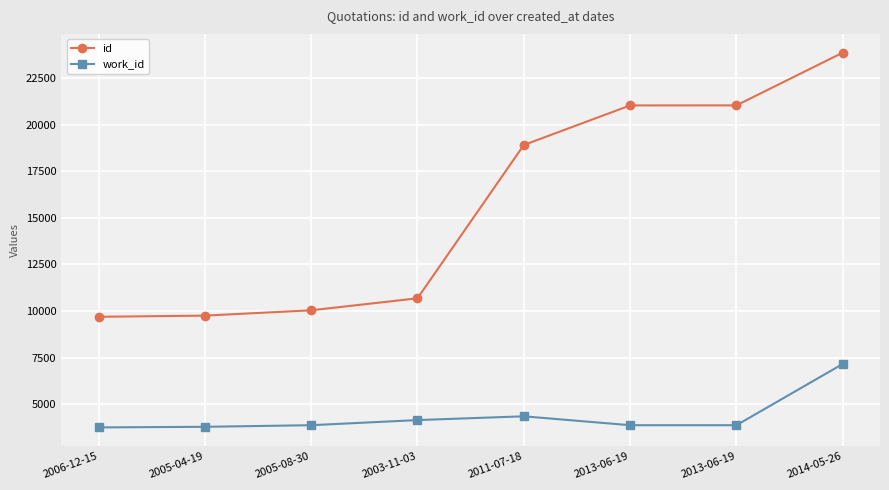

What are all the series names shown in the legend?

id, work_id